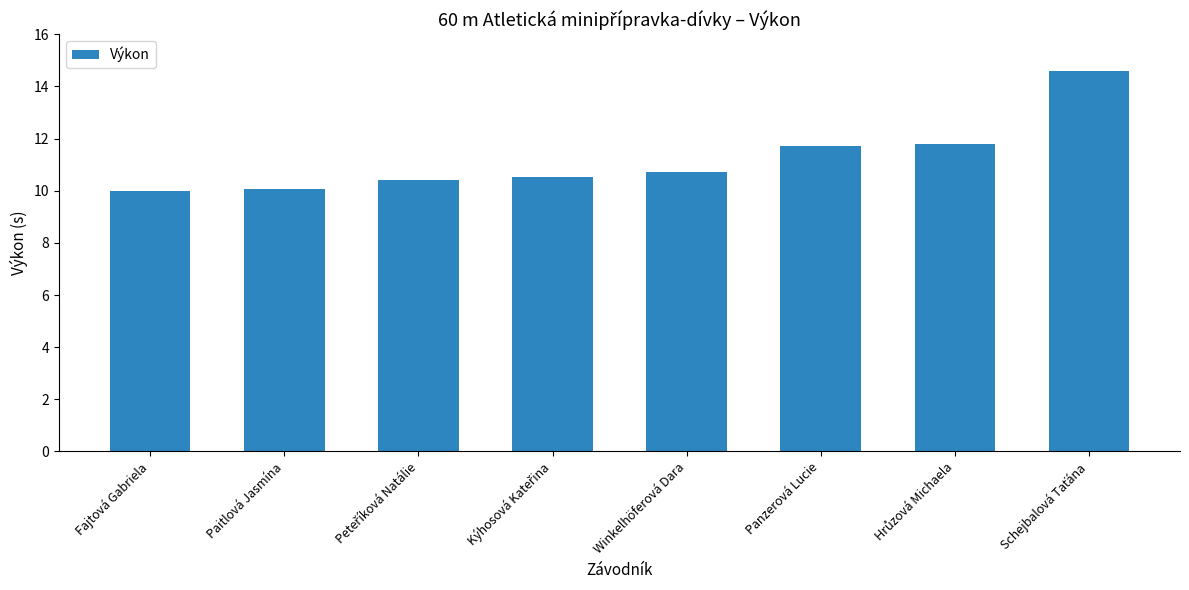

What is the smallest value displayed?

10.0